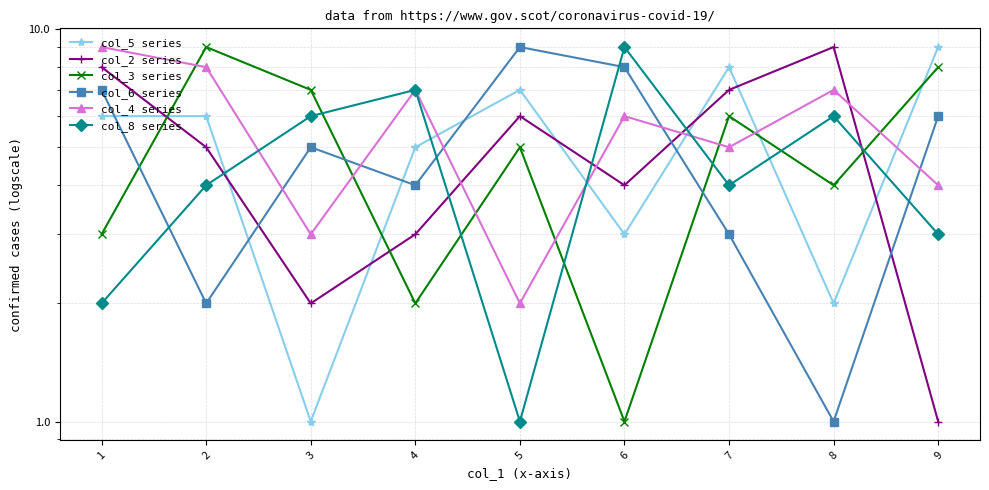

At 6, list the series in order from smallest to largest.

col_3 series, col_5 series, col_2 series, col_4 series, col_6 series, col_8 series